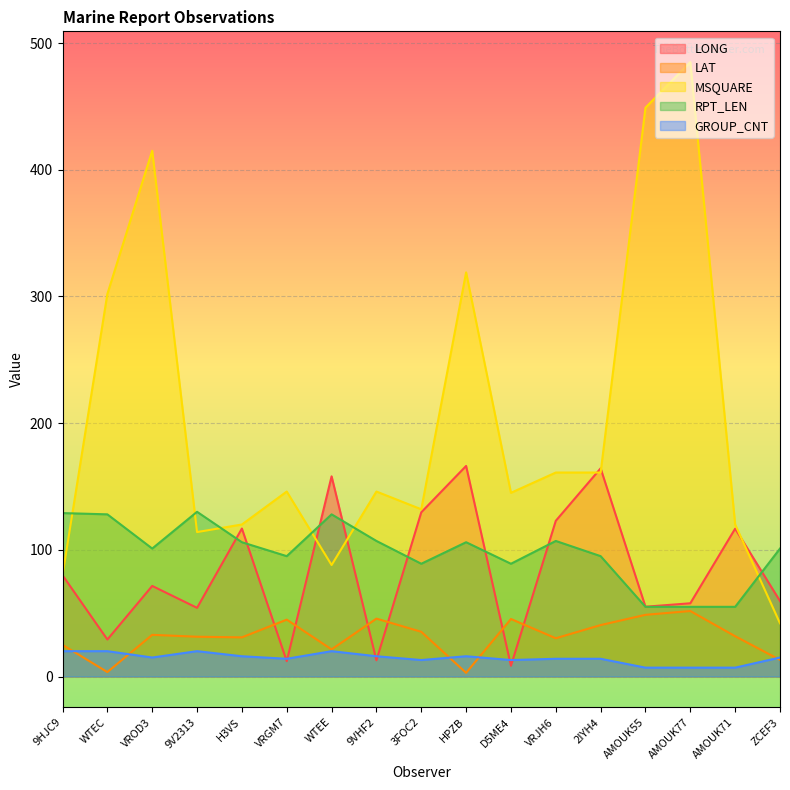

The value of RPT_LEN at VRGM7 is 148.0. True or false?

False